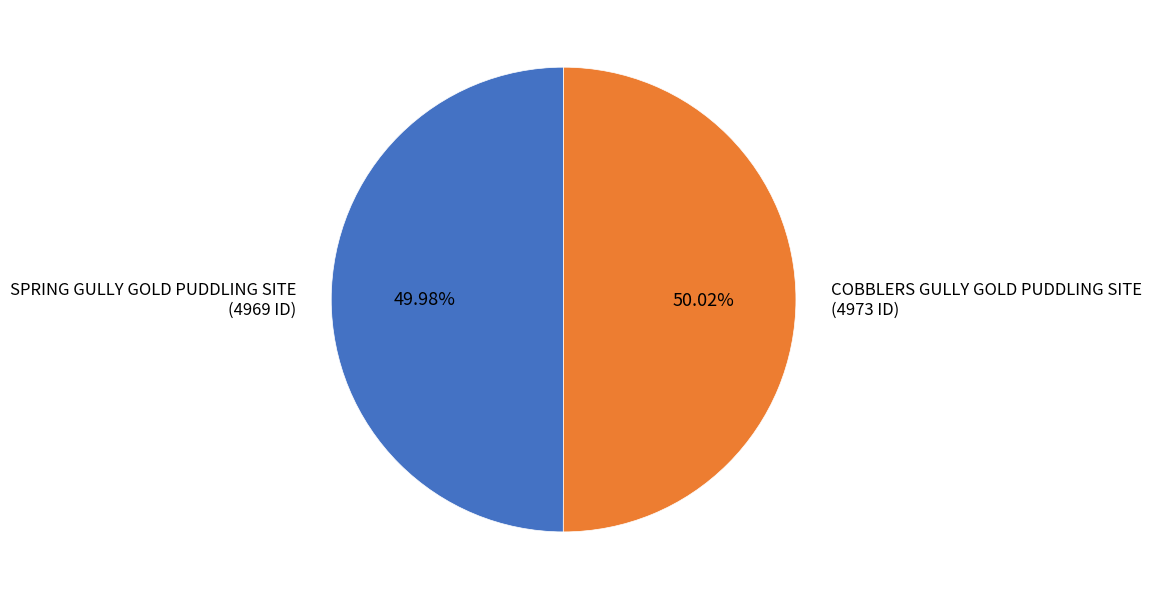

True or false: COBBLERS GULLY GOLD PUDDLING SITE accounts for 50% of the total.

True